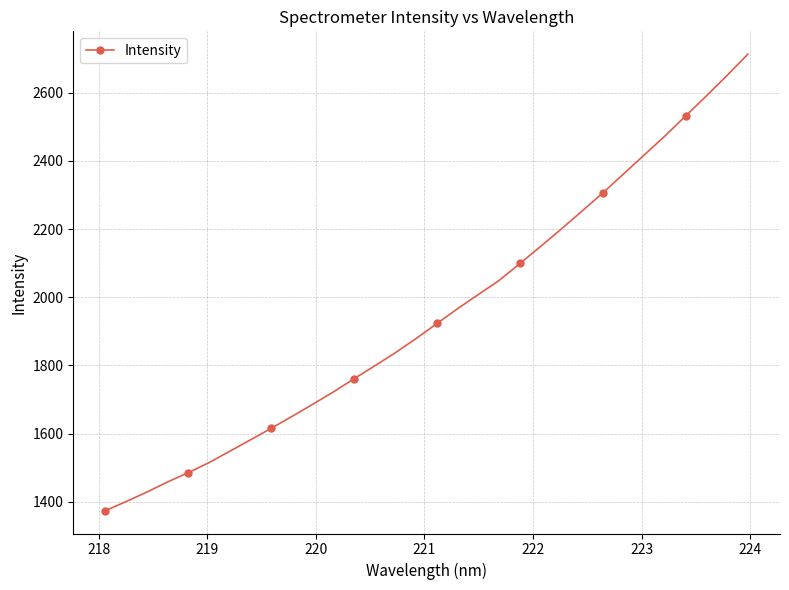

What is the maximum value shown in the chart?

2712.5